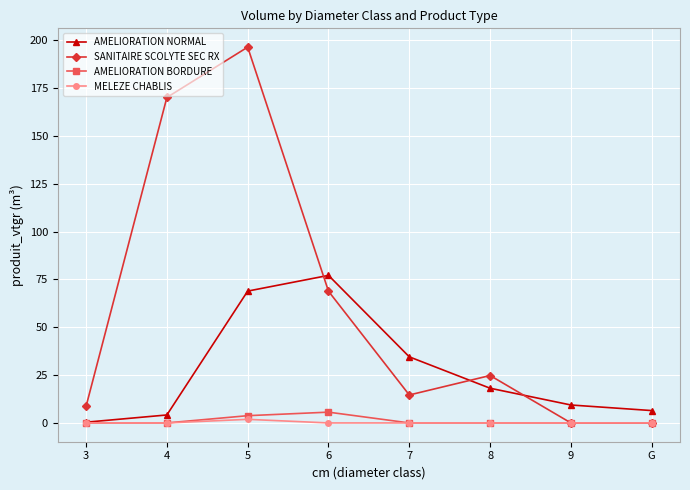

Is it true that AMELIORATION NORMAL equals 6.5 at G?

True